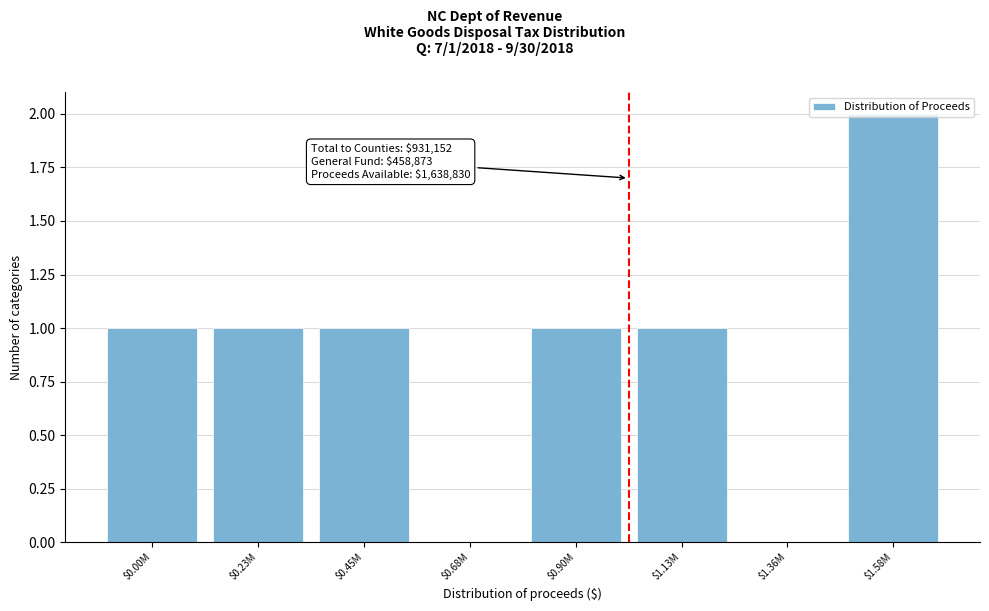

What is the sum of all values?

7